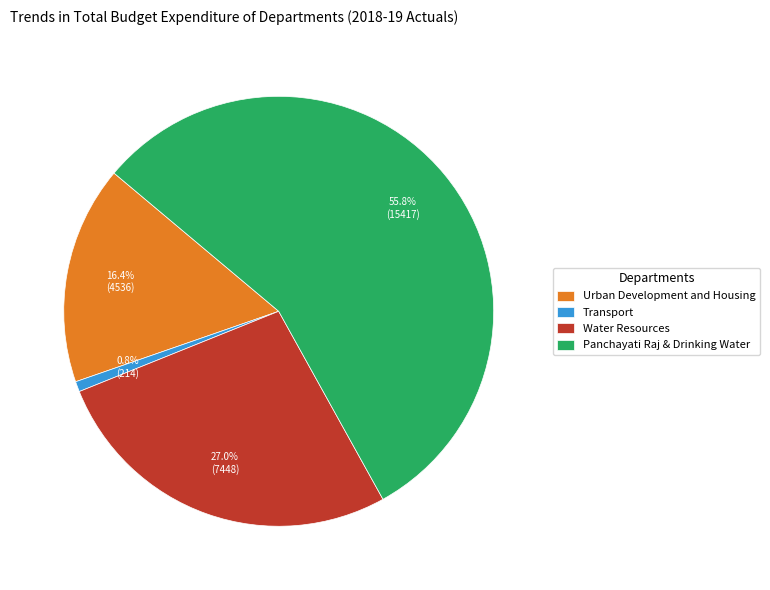

Between Transport and Panchayati Raj & Drinking Water, which is larger?

Panchayati Raj & Drinking Water